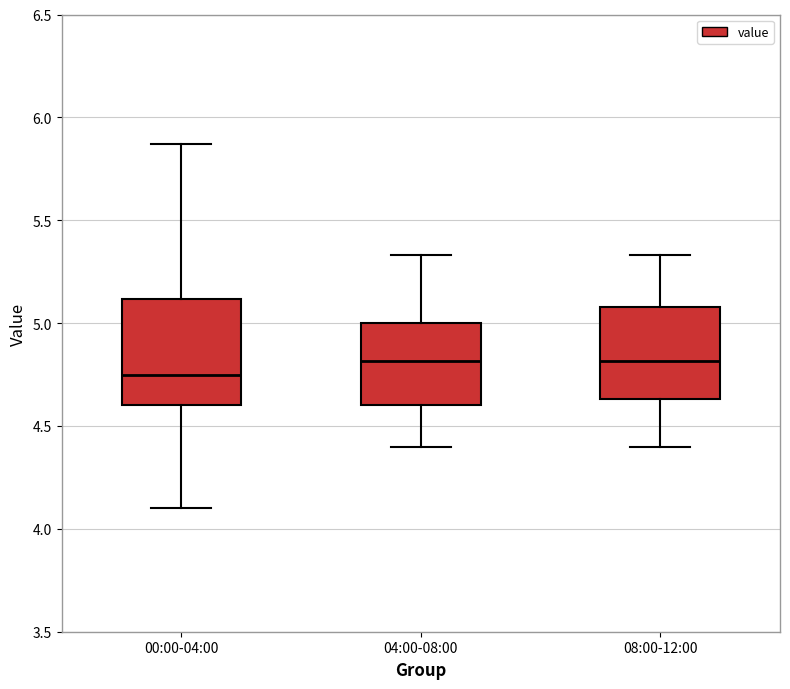

Where is the lower edge of the box for 08:00-12:00 on the y-axis? The values are not printed on the chart, so give them approximately, as read against the axis.

4.65